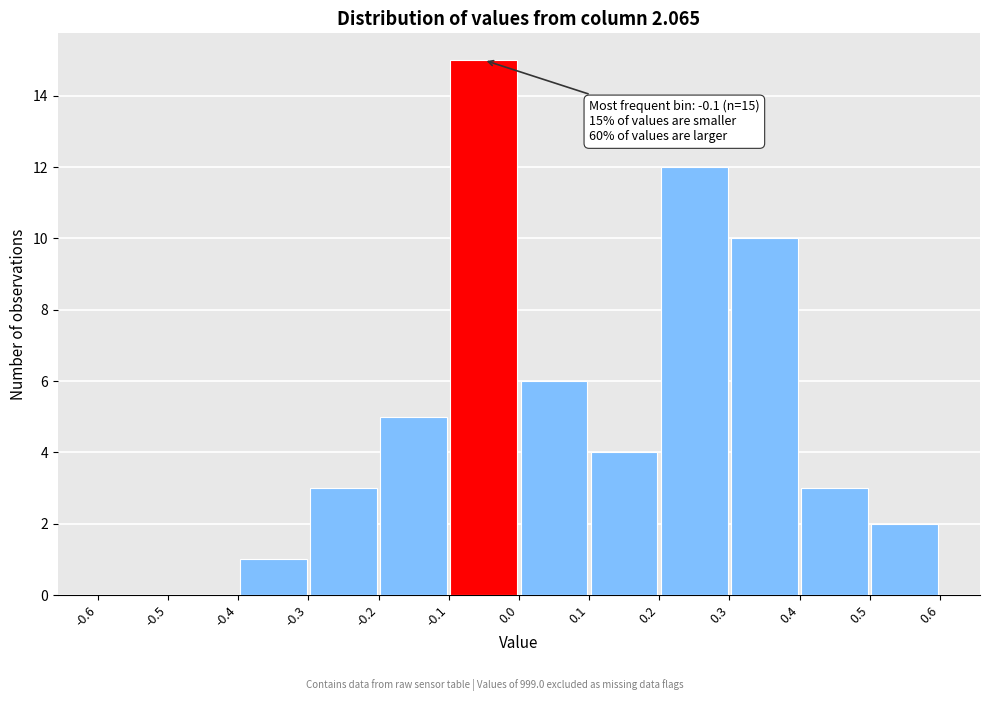

Which range on the x-axis has the tallest bar?

-0.1 to 0.0